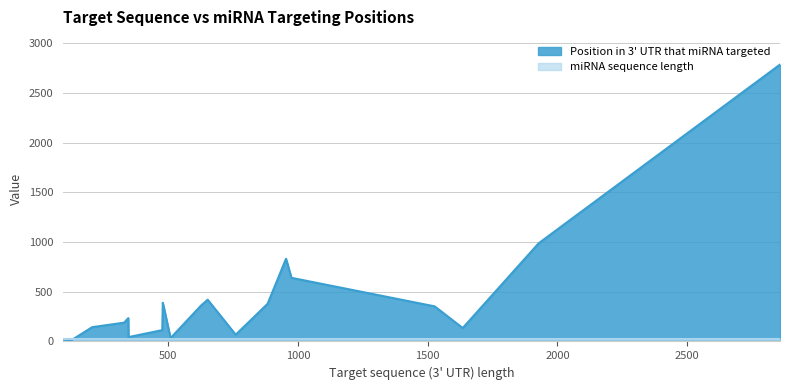

Between 1635 and 760, which series saw the biggest shift?

Position in 3' UTR that miRNA targeted